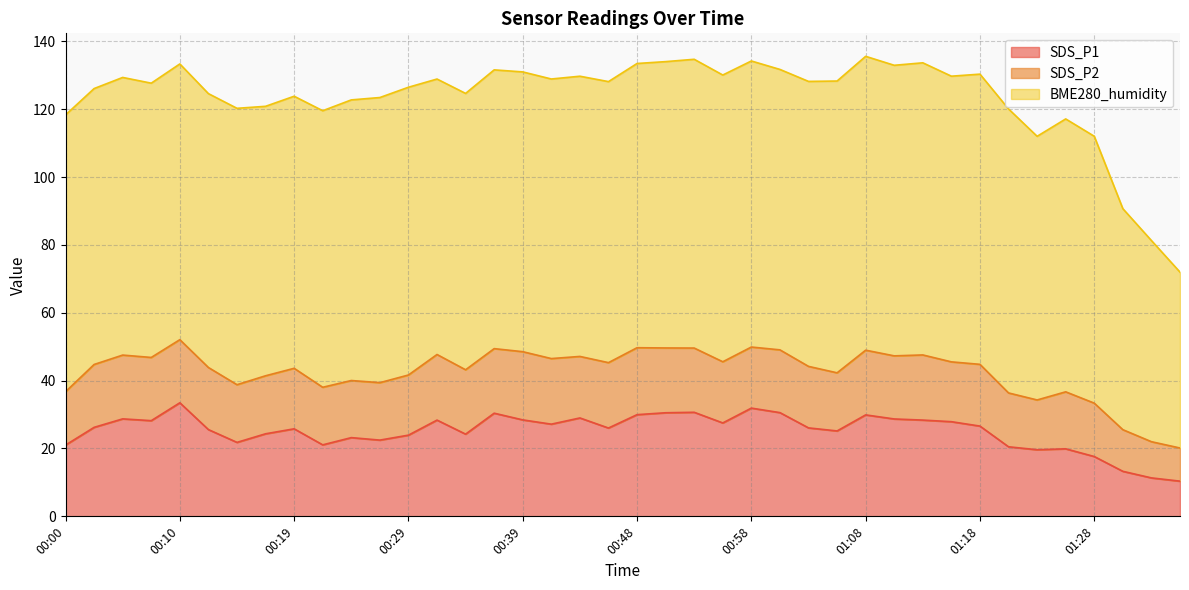

True or false: SDS_P1 and BME280_humidity intersect in this chart.

False